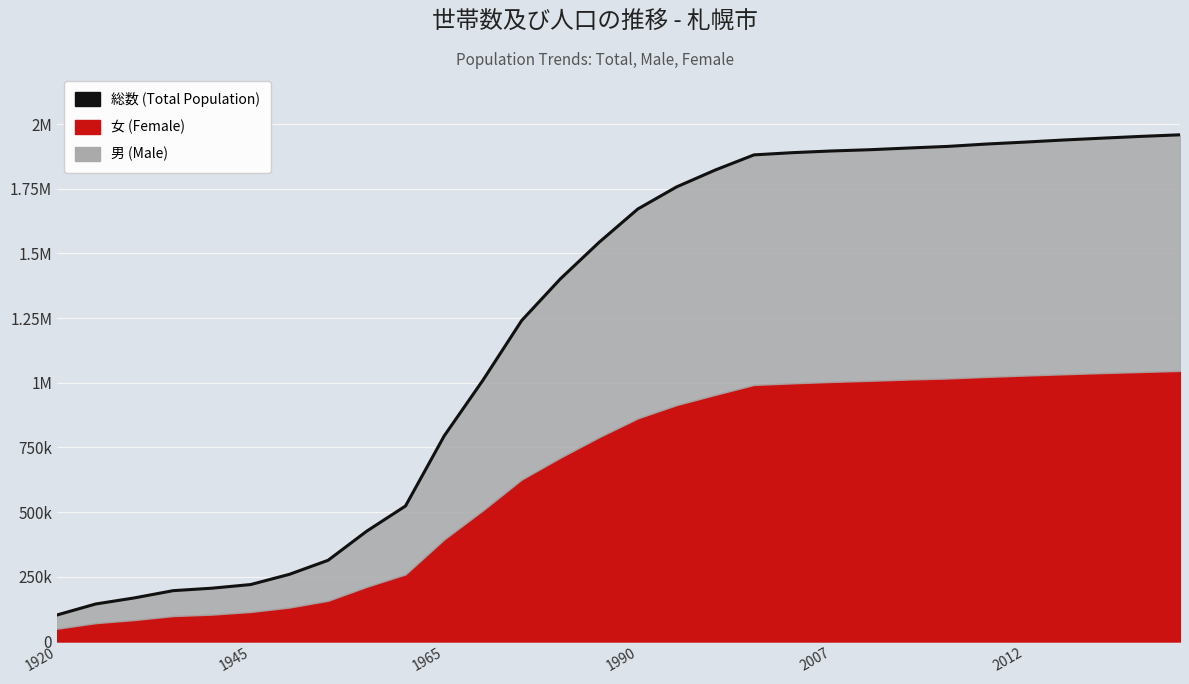

How many lines are shown in the chart?

1